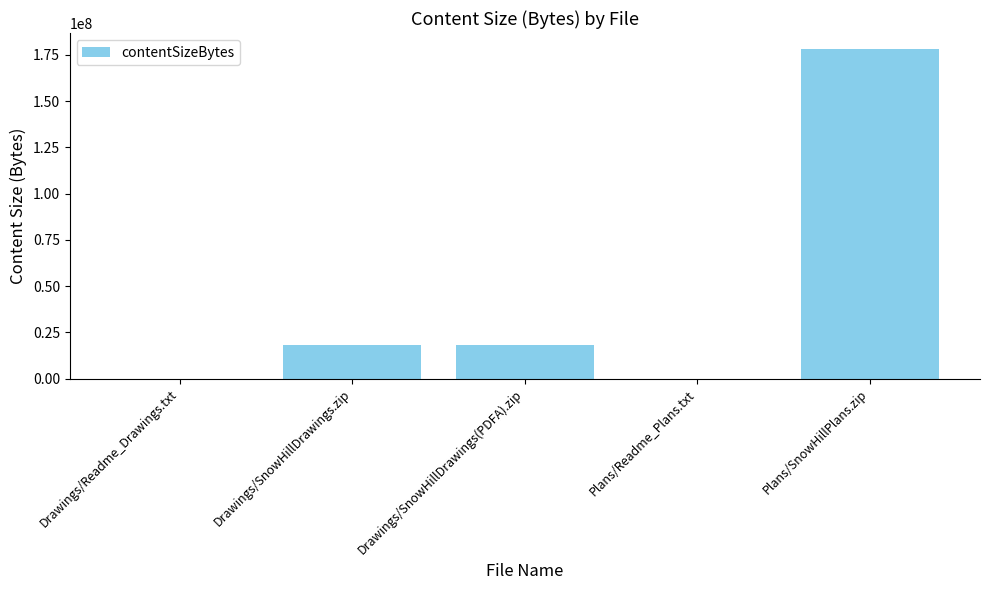

What is the maximum value shown in the chart?

177943676